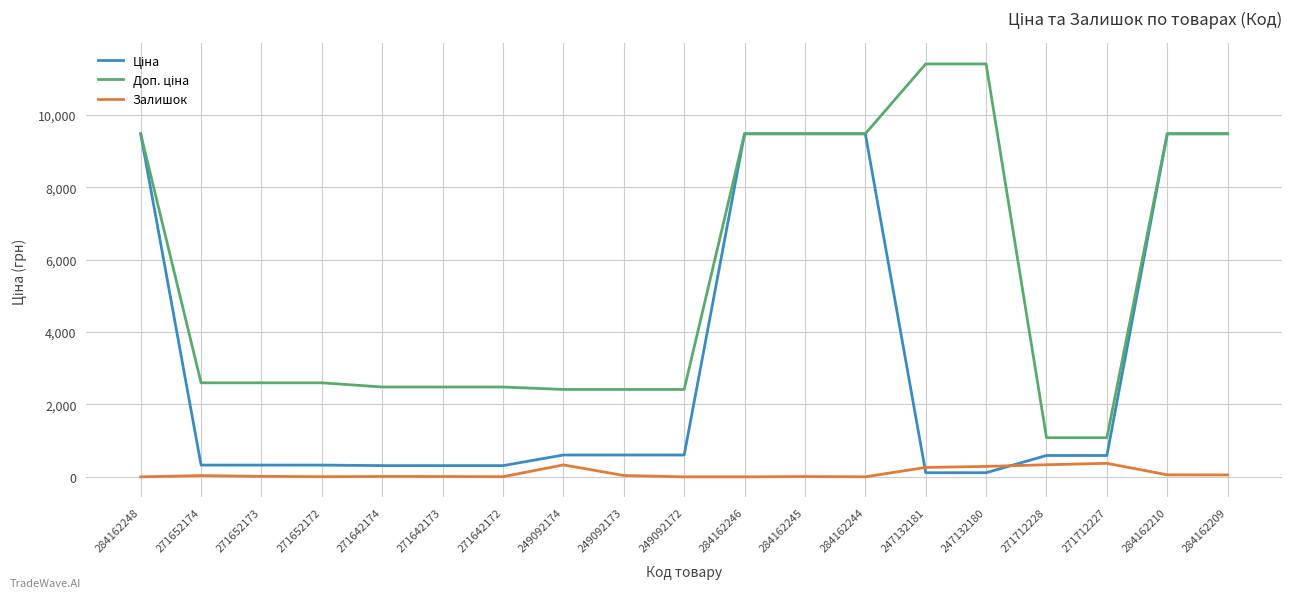

What is the maximum value shown in the chart?

11410.0